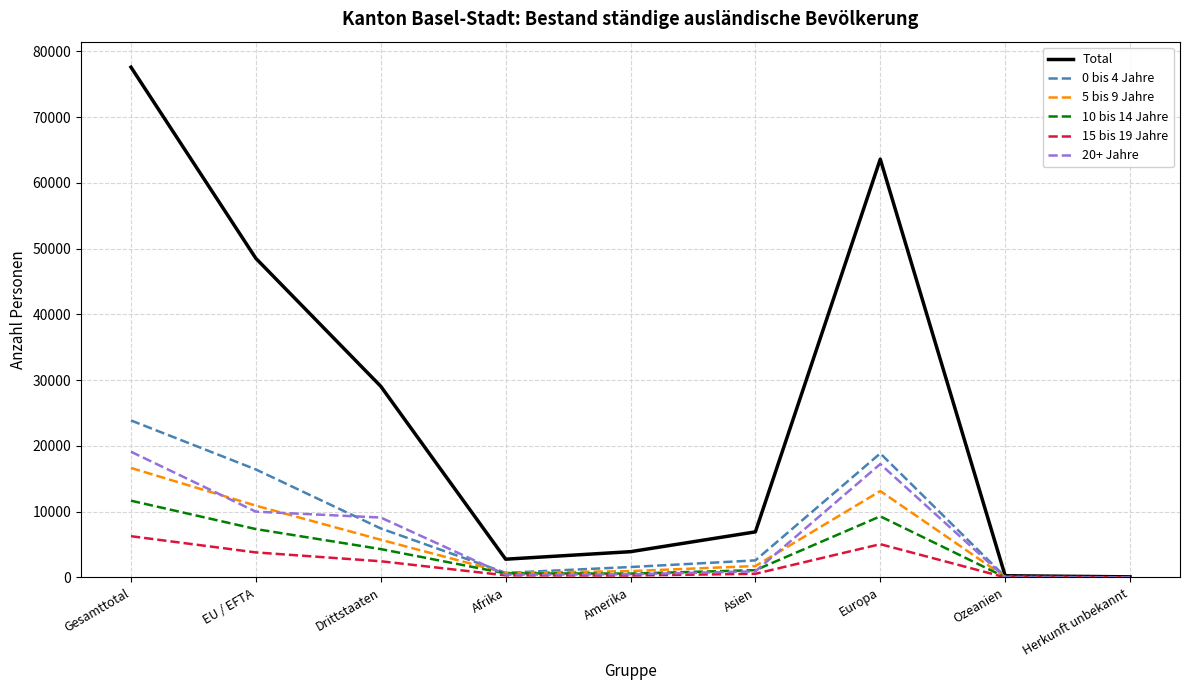

At which category does the chart reach its peak across all series?

Gesamttotal